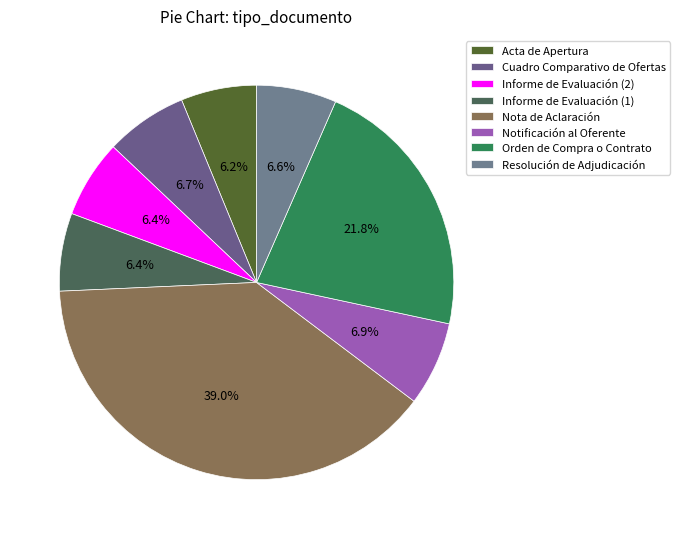

What is the ratio of the value at Acta de Apertura to the value at Orden de Compra o Contrato?

0.3